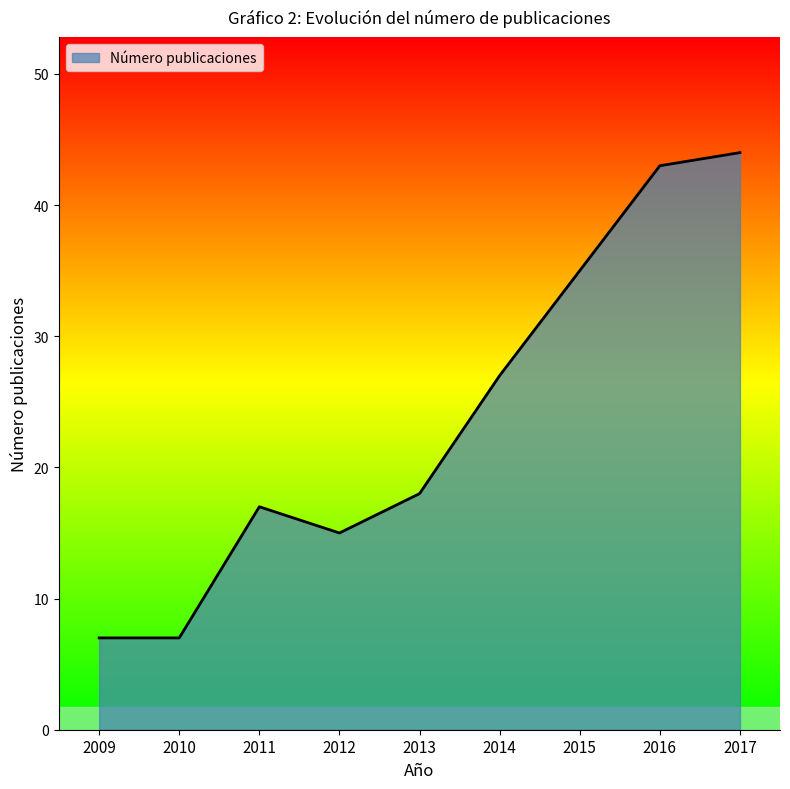

How many values are below 18?

4